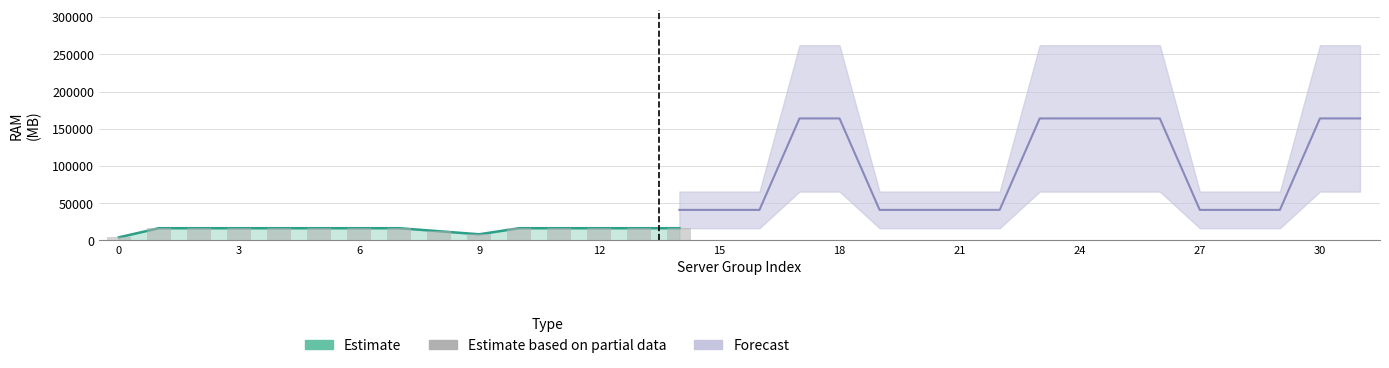

How many bars are there in total?

15